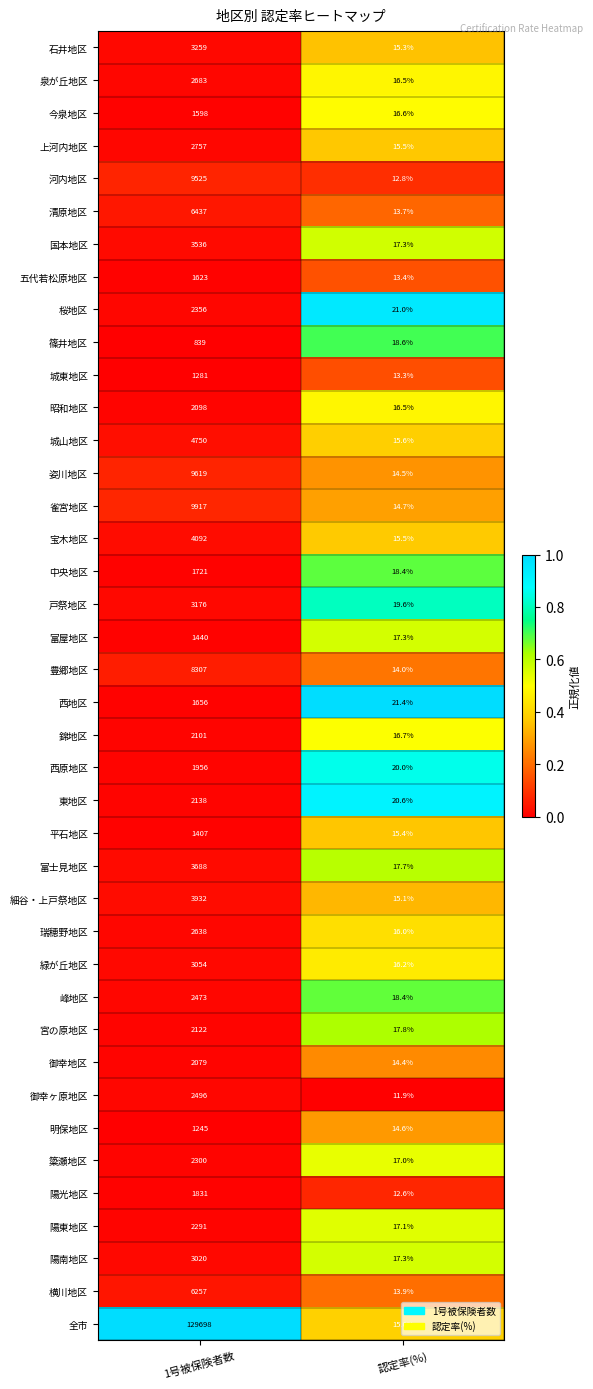

At 1号被保険者数, list the series in order from smallest to largest.

篠井地区, 明保地区, 城東地区, 平石地区, 富屋地区, 今泉地区, 五代若松原地区, 西地区, 中央地区, 陽光地区, 西原地区, 御幸地区, 昭和地区, 錦地区, 宮の原地区, 東地区, 陽東地区, 簗瀬地区, 桜地区, 峰地区, 御幸ヶ原地区, 瑞穂野地区, 泉が丘地区, 上河内地区, 陽南地区, 緑が丘地区, 戸祭地区, 石井地区, 国本地区, 富士見地区, 細谷・上戸祭地区, 宝木地区, 城山地区, 横川地区, 清原地区, 豊郷地区, 河内地区, 姿川地区, 雀宮地区, 全市